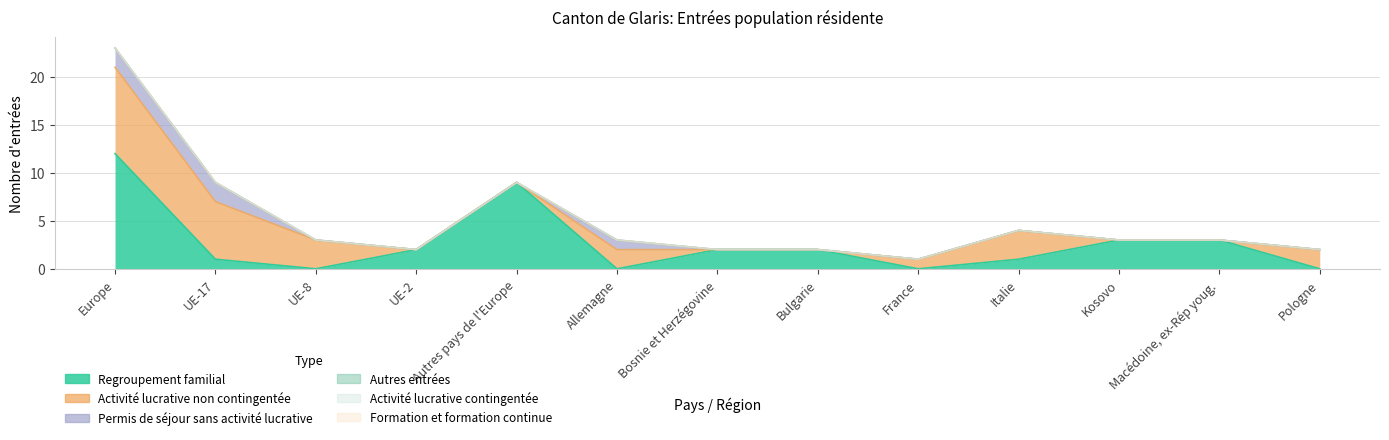

Rank the series by their maximum value, from highest to lowest.

Regroupement familial, Activité lucrative non contingentée, Permis de séjour sans activité lucrative, Autres entrées, Activité lucrative contingentée, Formation et formation continue